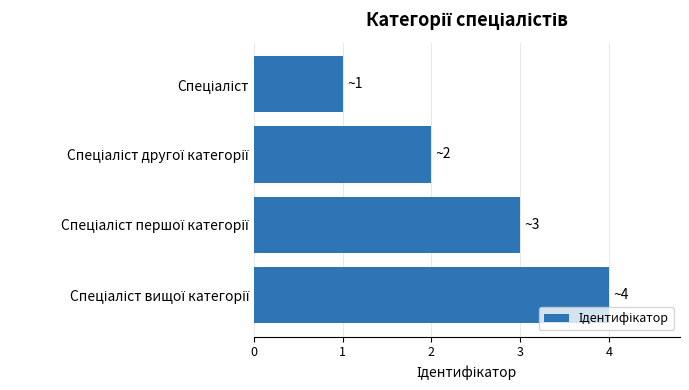

What is the maximum value shown in the chart?

4